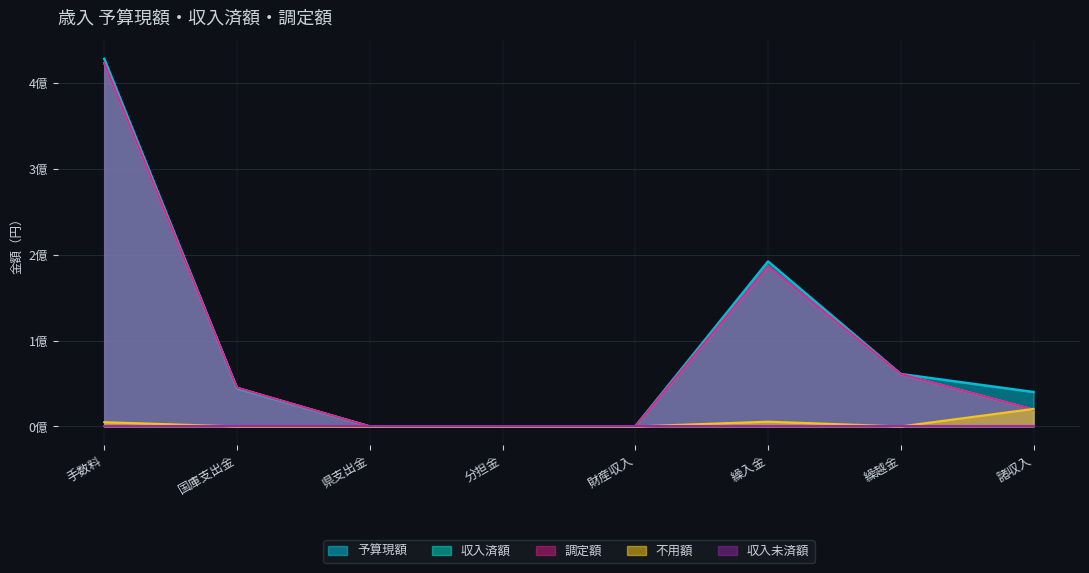

Where is the first local maximum for 不用額?

県支出金